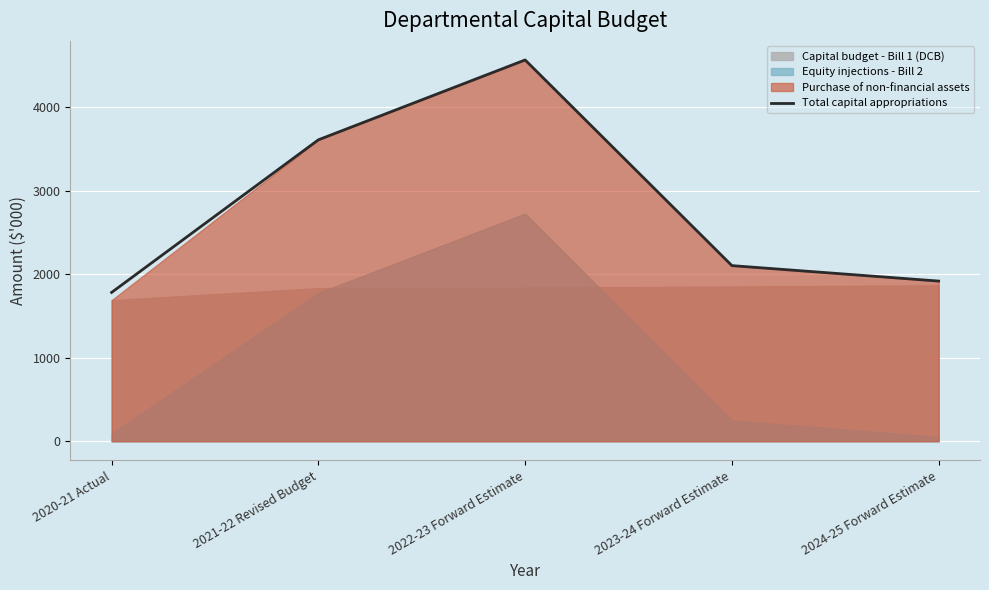

List the labels in order of value, smallest first.

2020-21 Actual, 2024-25 Forward Estimate, 2023-24 Forward Estimate, 2021-22 Revised Budget, 2022-23 Forward Estimate